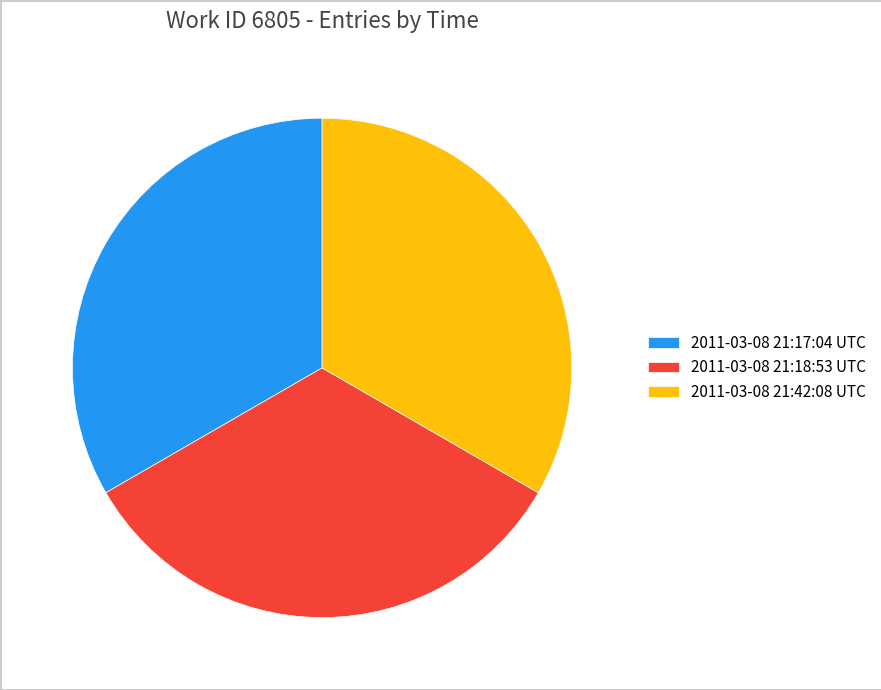

True or false: 2011-03-08 21:18:53 UTC accounts for 33% of the total.

True